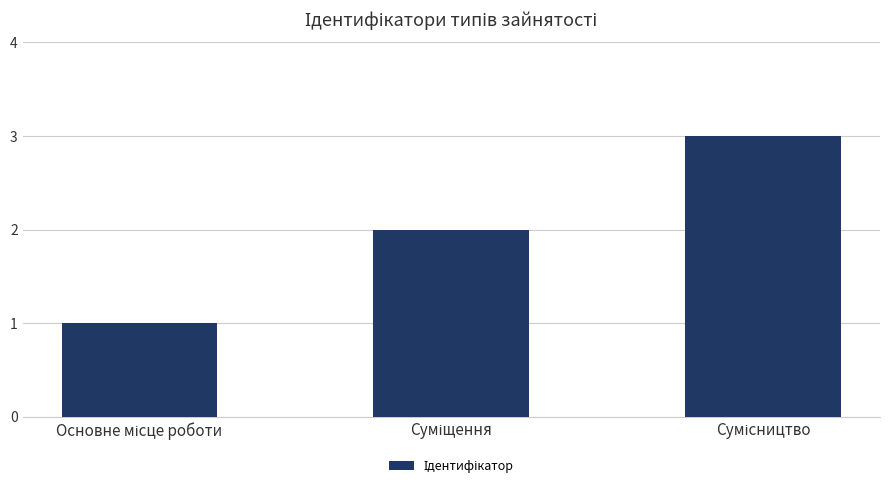

What is the maximum value shown in the chart?

3